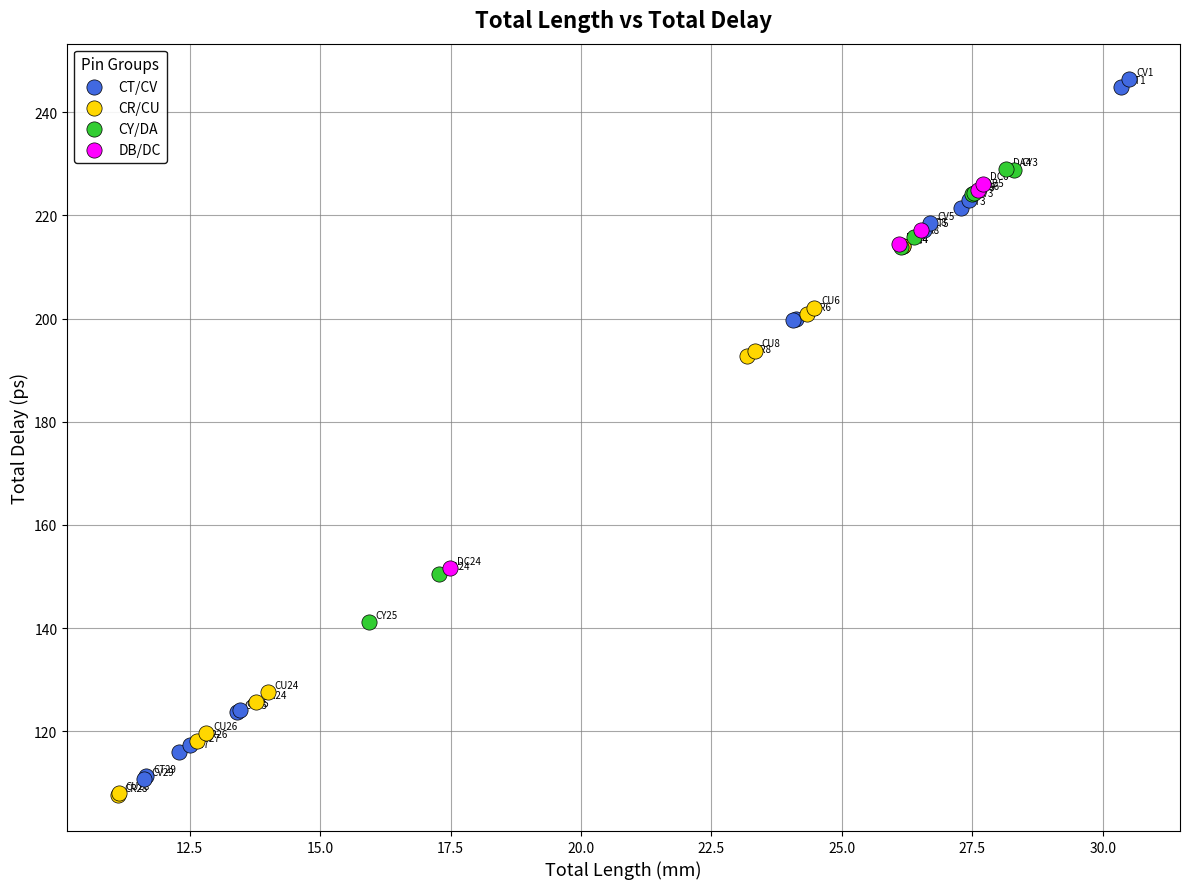

Which series has the widest spread of Y values?

CT/CV